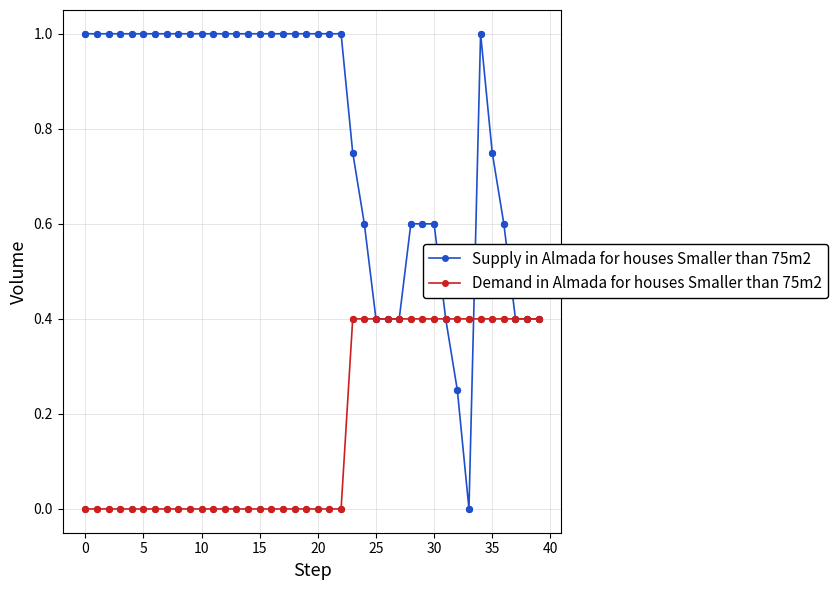

What are all the series names shown in the legend?

Supply in Almada for houses Smaller than 75m2, Demand in Almada for houses Smaller than 75m2